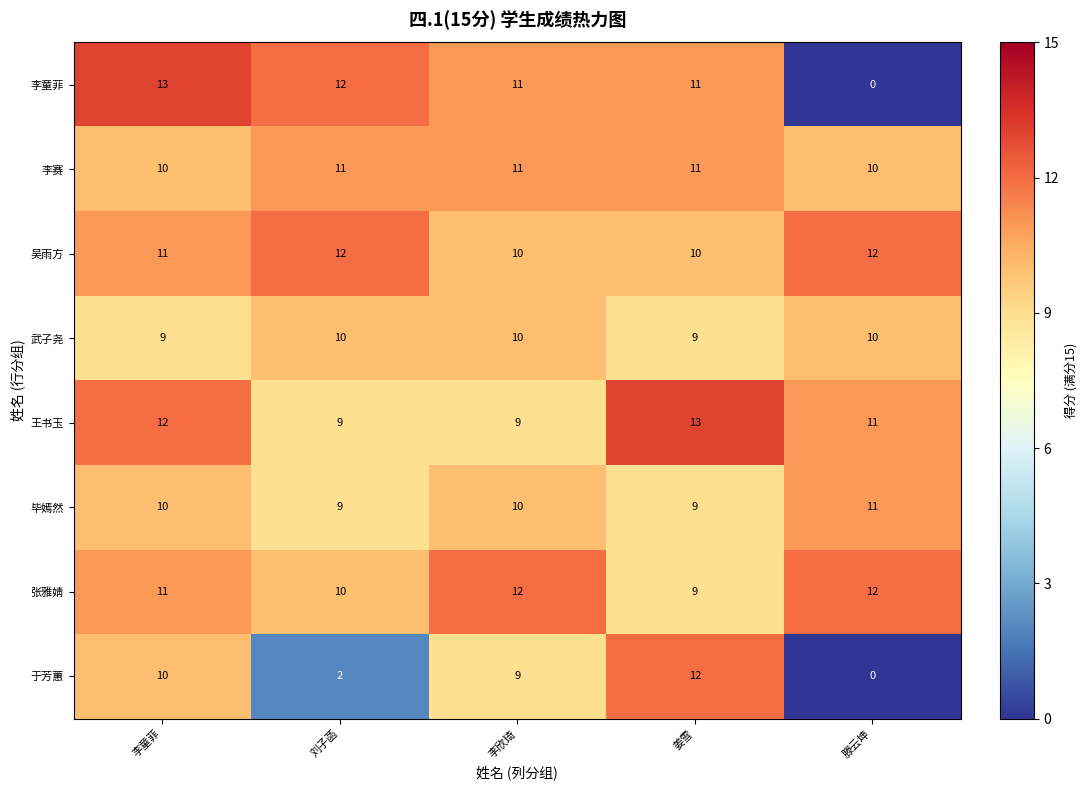

Is it true that 李赛 equals 17 at 滕云坤?

False